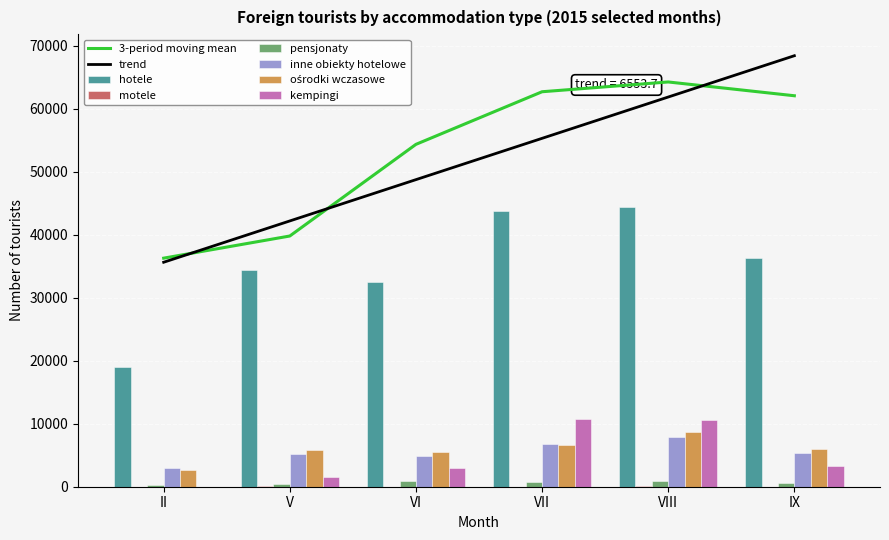

Between II and IX, which series saw the biggest shift?

hotele